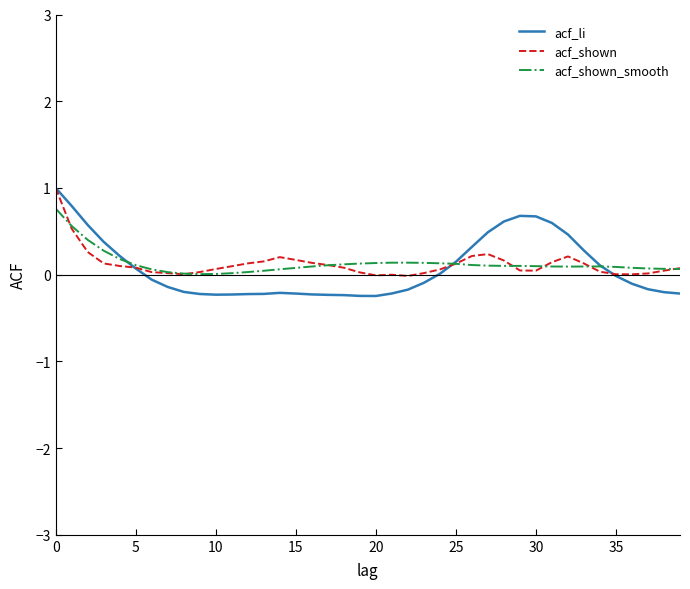

Which series has the widest spread of values?

acf_li